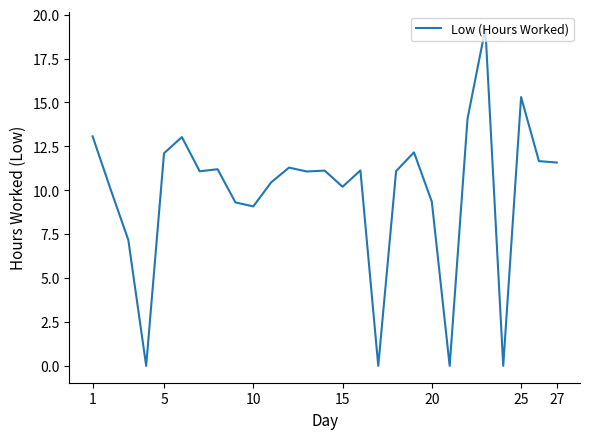

What is the greatest value displayed?

19.2